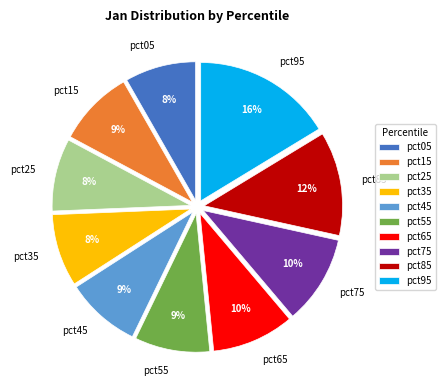

Is it true that pct85 is 2% of the pie?

False